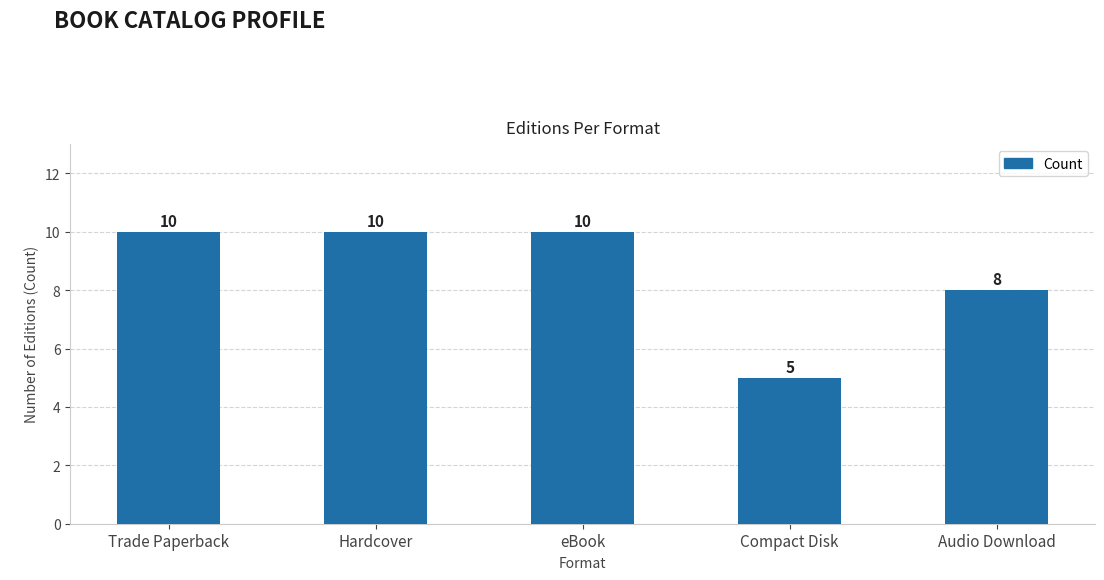

The value at eBook is 10. True or false?

True